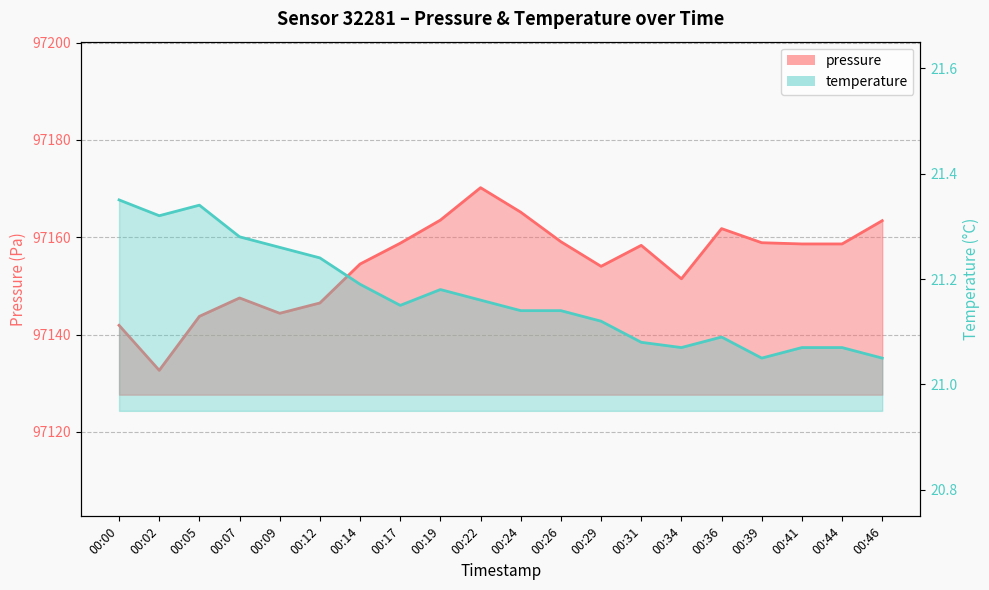

True or false: pressure has a value of 146557.5 at 00:02.

False